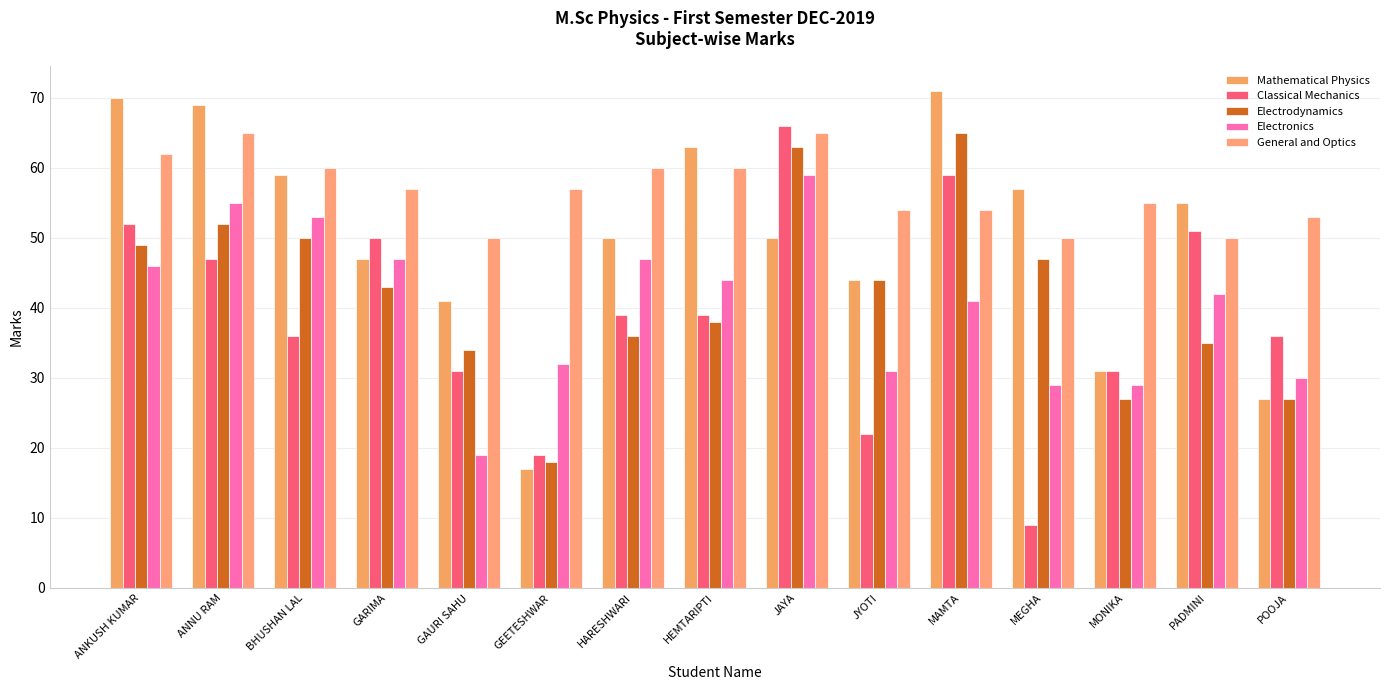

Reading left to right, what are all the values shown in this chart?

Mathematical Physics: 70	69	59	47	41	17	50	63	50	44	71	57	31	55	27
Classical Mechanics: 52	47	36	50	31	19	39	39	66	22	59	9	31	51	36
Electrodynamics: 49	52	50	43	34	18	36	38	63	44	65	47	27	35	27
Electronics: 46	55	53	47	19	32	47	44	59	31	41	29	29	42	30
General and Optics: 62	65	60	57	50	57	60	60	65	54	54	50	55	50	53